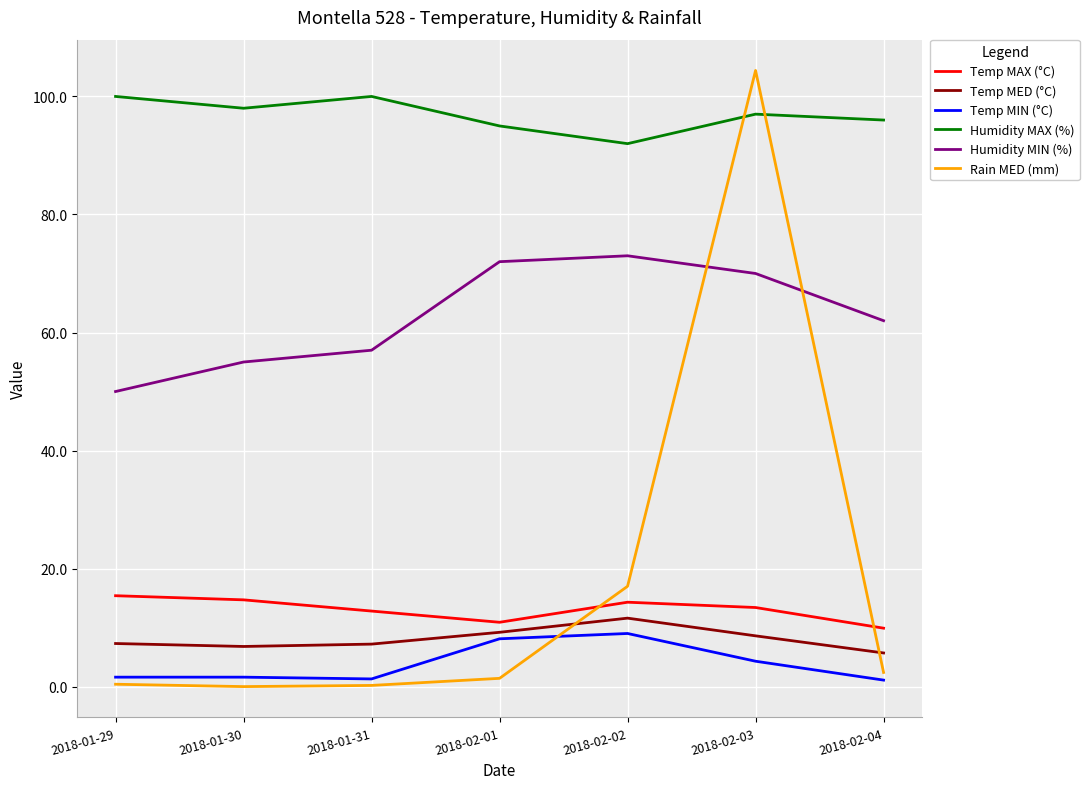

Is it true that Humidity MAX (%) equals 45.3 at 2018-01-29?

False